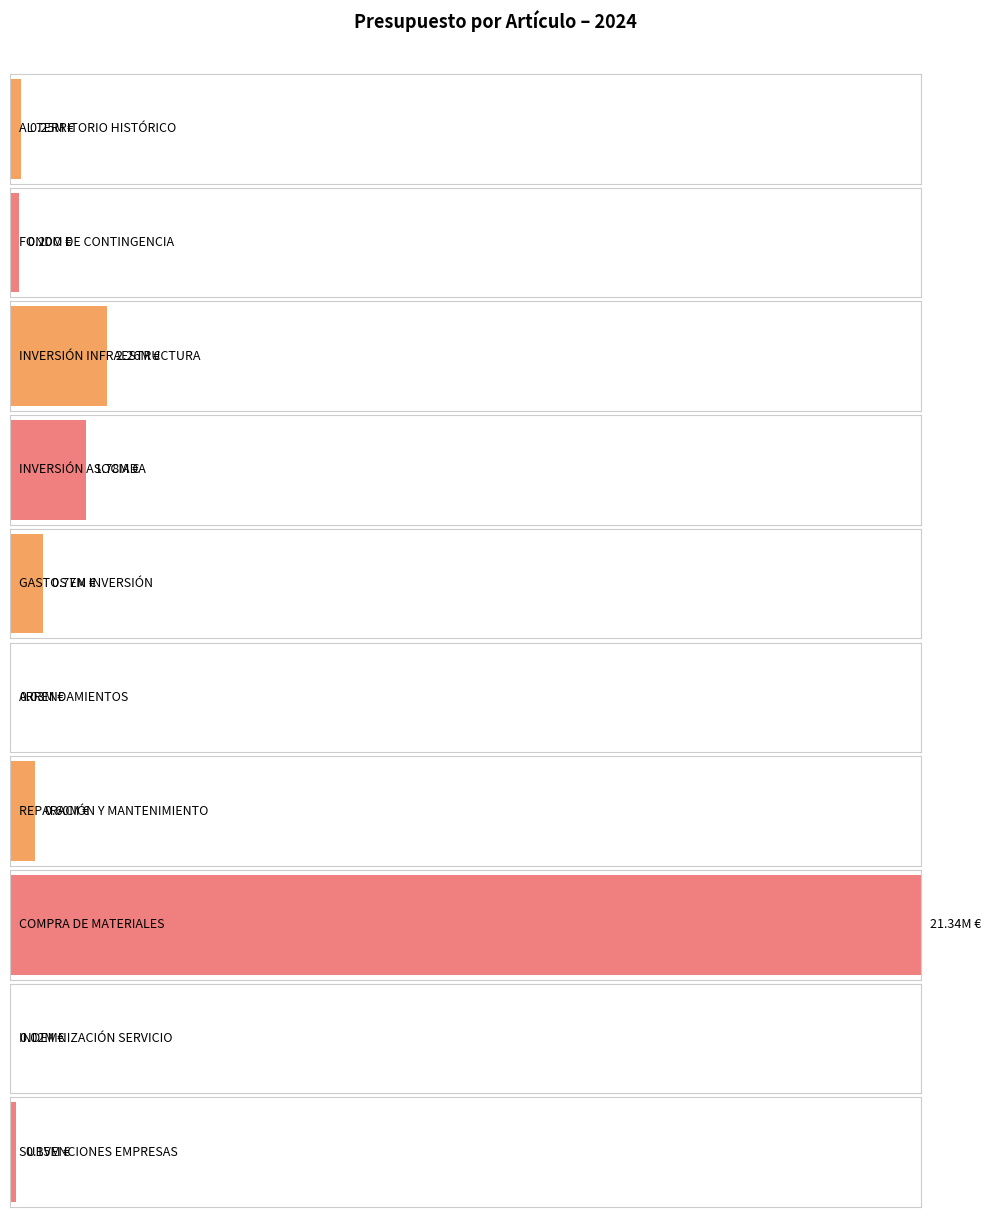

Is it true that Presupuesto Gastos equals 18950.0 at INDEMNIZACIÓN
SERVICIO?

True